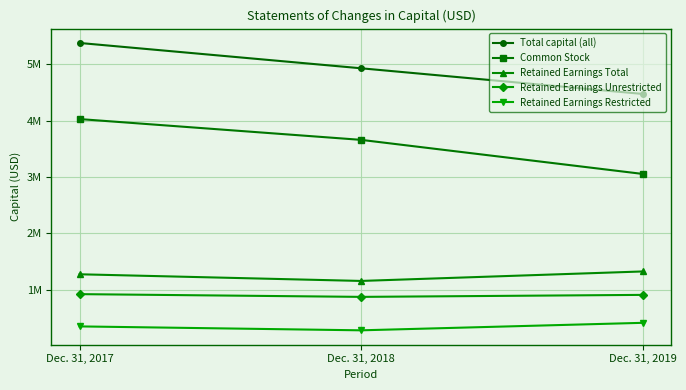

Is it true that Total capital (all) equals 8771518 at Dec. 31, 2018?

False